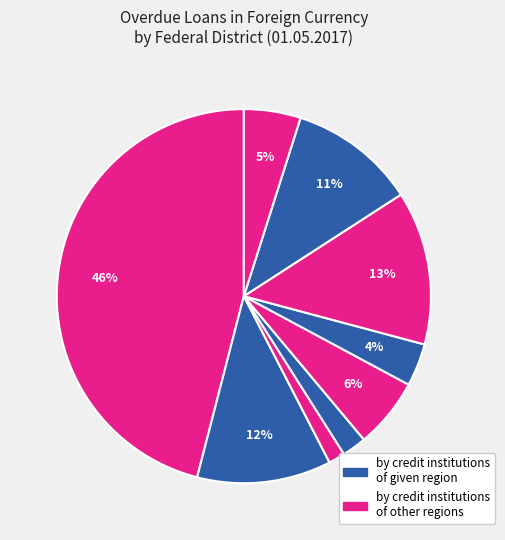

How many slices are in this pie chart?

9